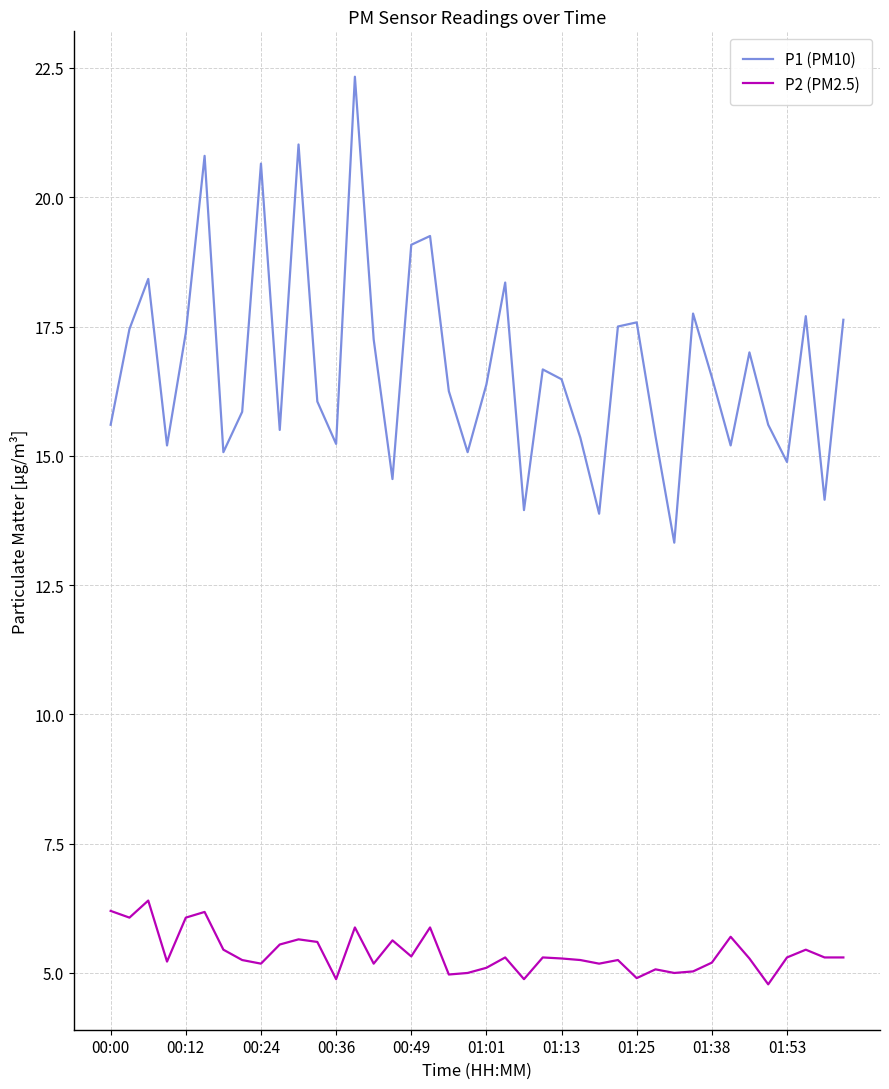

Rank the series by their average value, from lowest to highest.

P2 (PM2.5), P1 (PM10)